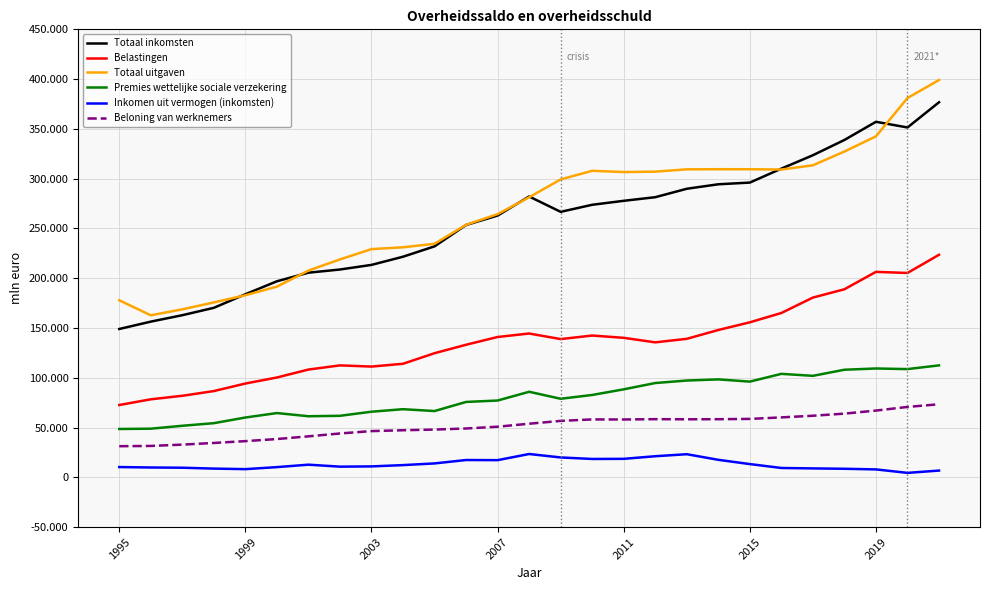

Is this an area chart (filled region under the line)?

No